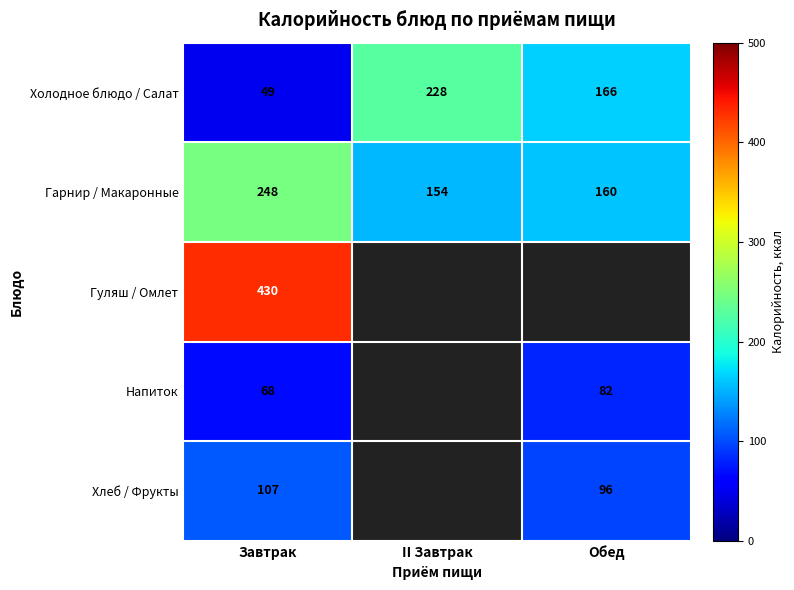

What value does the Гарнир / Макаронные series have at Обед?

160